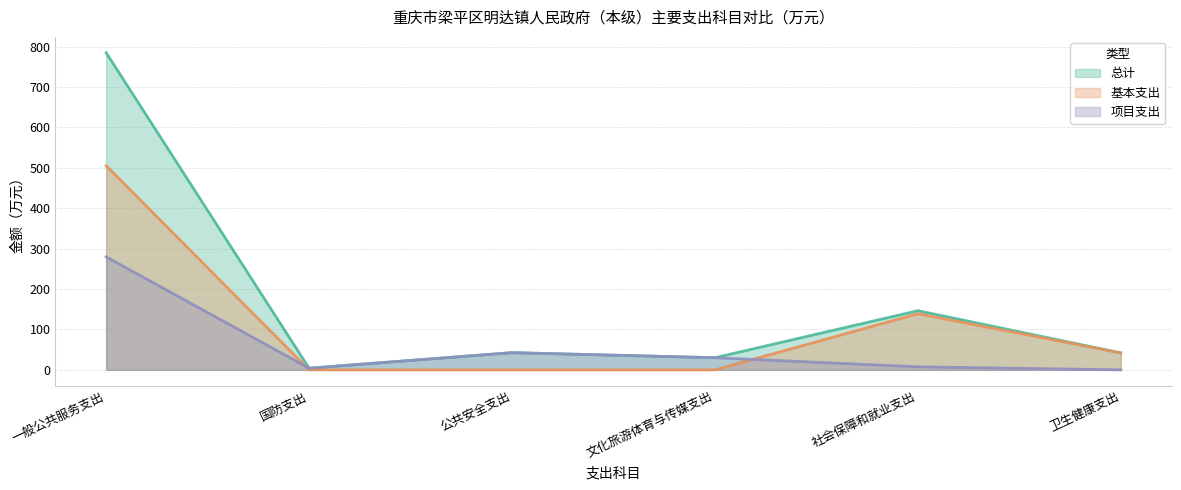

The 总计 series shows 784.8 at 一般公共服务支出. True or false?

True